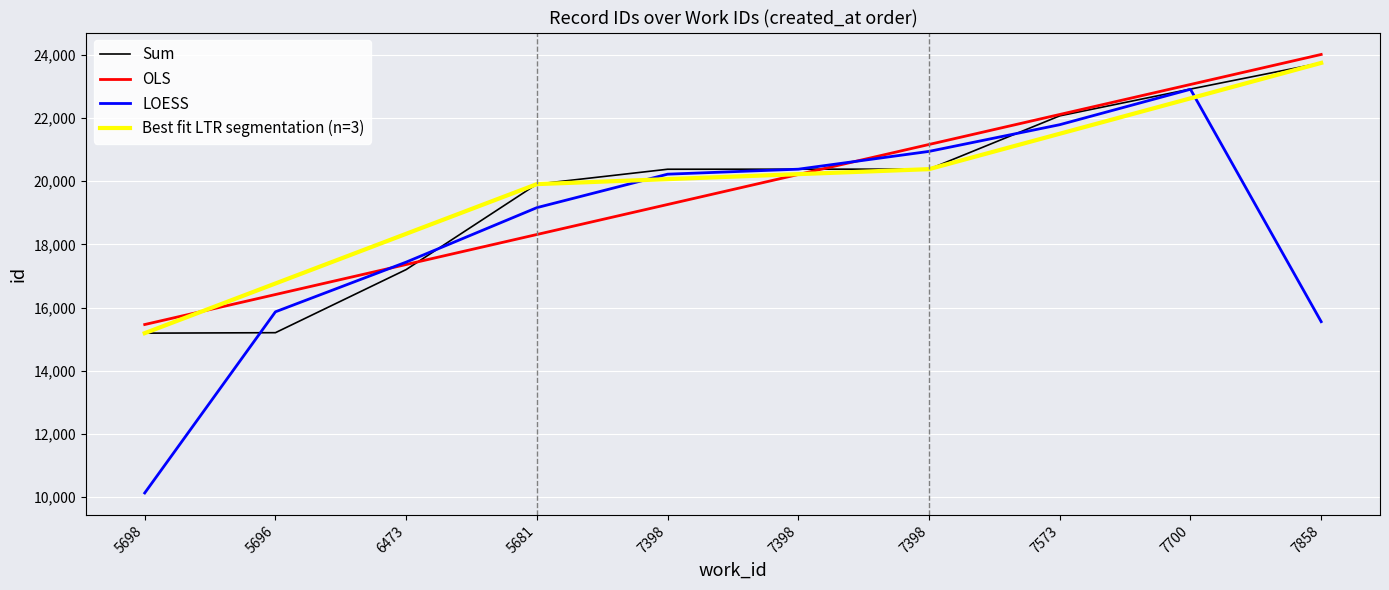

What is the difference between the maximum and minimum values?

8555